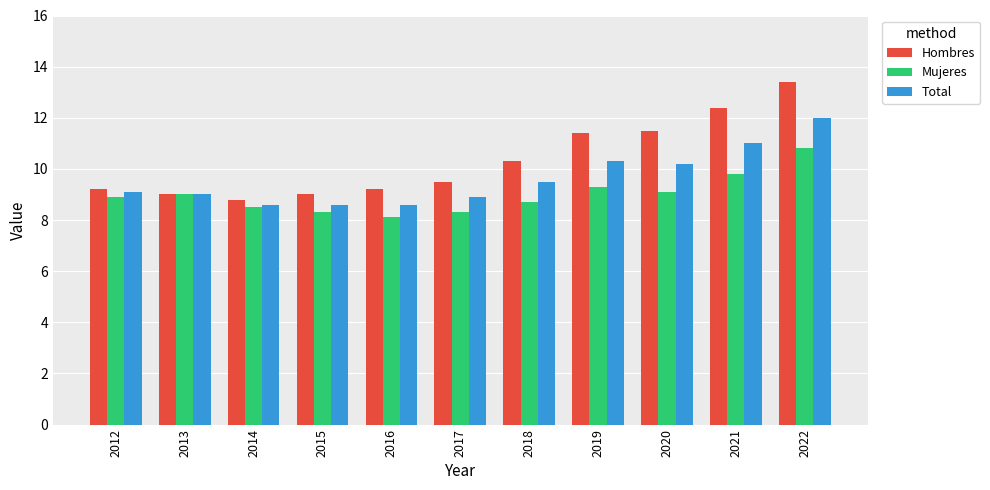

Reading right to left, transcribe all the data shown in this chart.

Hombres: 13.4	12.4	11.5	11.4	10.3	9.5	9.2	9.0	8.8	9.0	9.2
Mujeres: 10.8	9.8	9.1	9.3	8.7	8.3	8.1	8.3	8.5	9.0	8.9
Total: 12.0	11.0	10.2	10.3	9.5	8.9	8.6	8.6	8.6	9.0	9.1